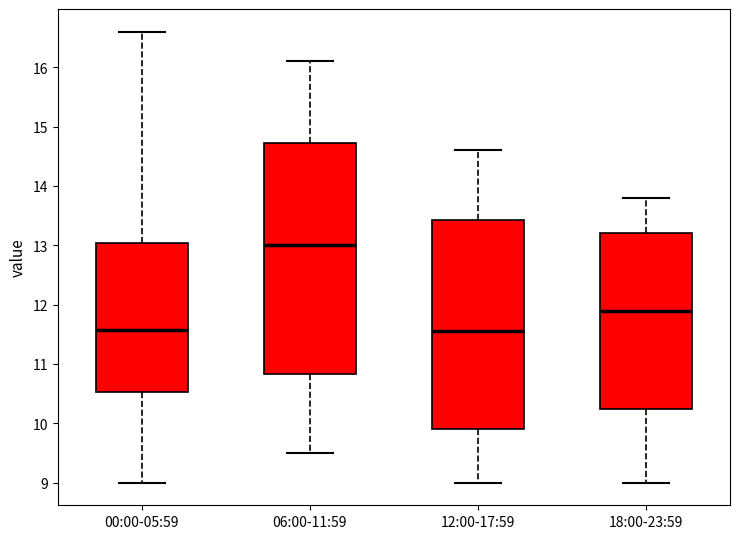

Reading left to right, read every box against the y-axis: the position of its median line, the range the box covers, and the ends of its whiskers. The values are not printed on the chart, so give them approximately, as read against the axis.

00:00-05:59: median 11.6, box 10.5 to 13.0, whiskers 9.0 to 16.6
06:00-11:59: median 13.0, box 10.8 to 14.7, whiskers 9.5 to 16.1
12:00-17:59: median 11.6, box 9.9 to 13.4, whiskers 9.0 to 14.6
18:00-23:59: median 11.9, box 10.3 to 13.2, whiskers 9.0 to 13.8